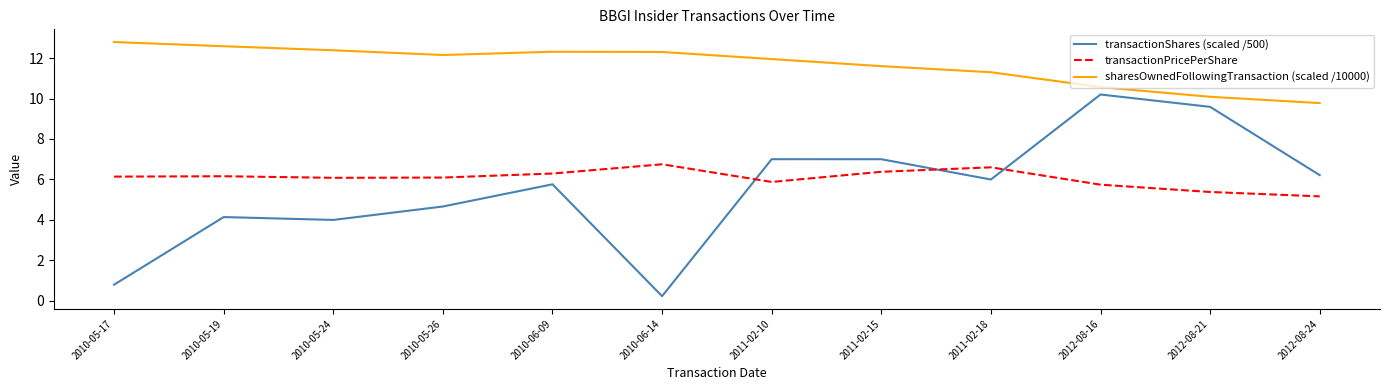

What is the maximum value shown in the chart?

12.8